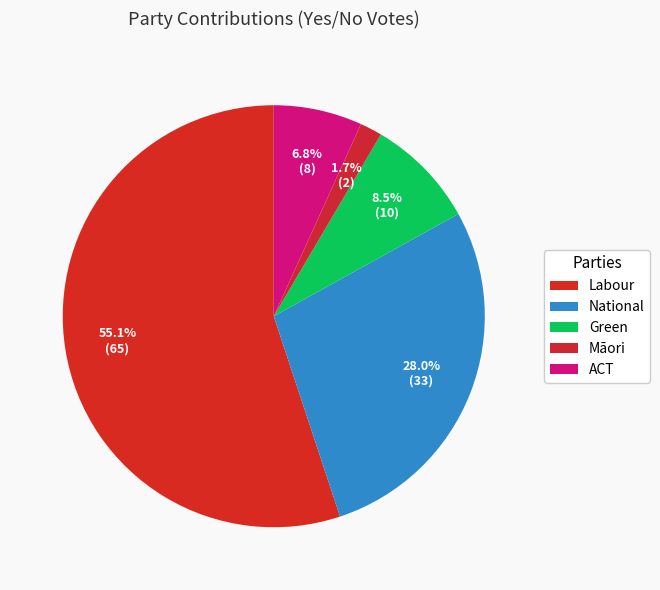

To the nearest percent, what percentage of the pie is Māori?

2%